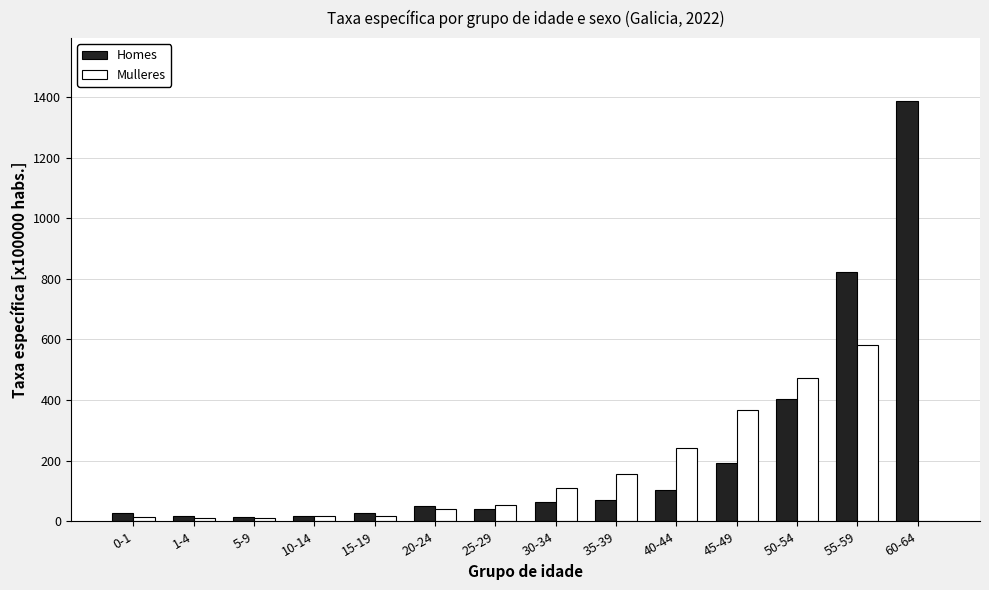

Which series has the largest total across all categories?

Homes